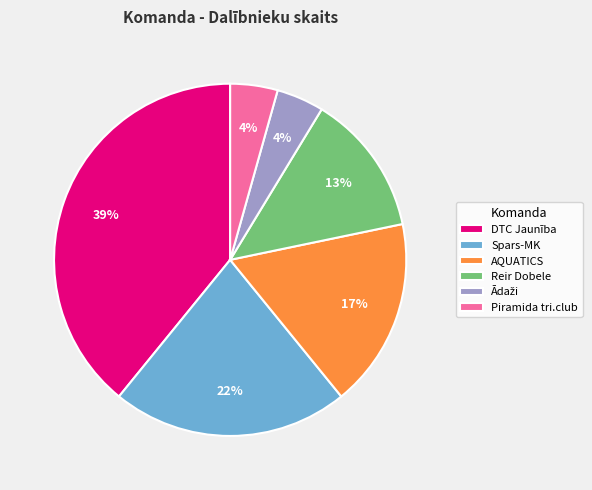

Does any single category account for the majority?

No